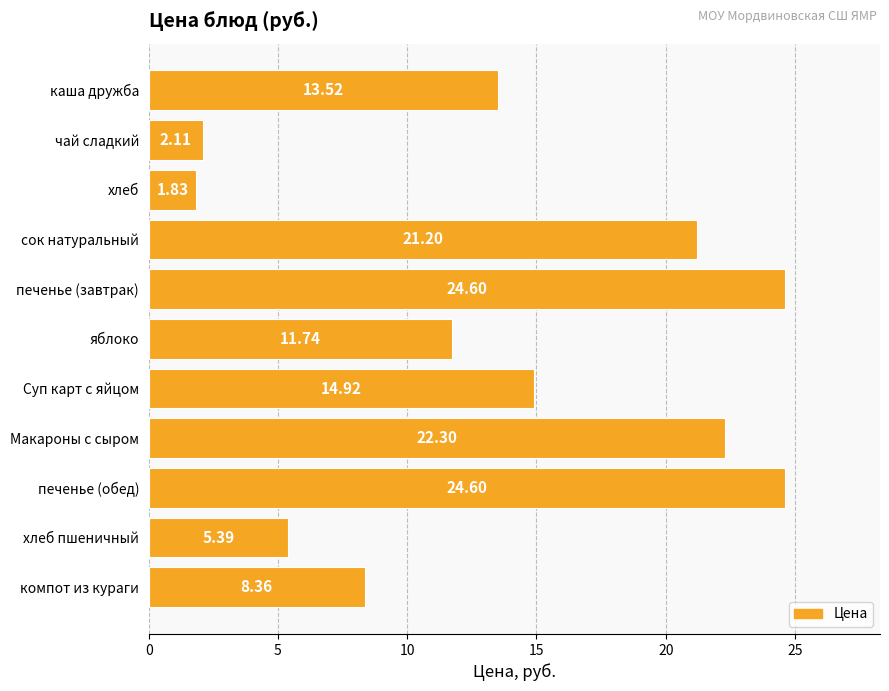

What is the difference between the second highest and second lowest values?

22.5